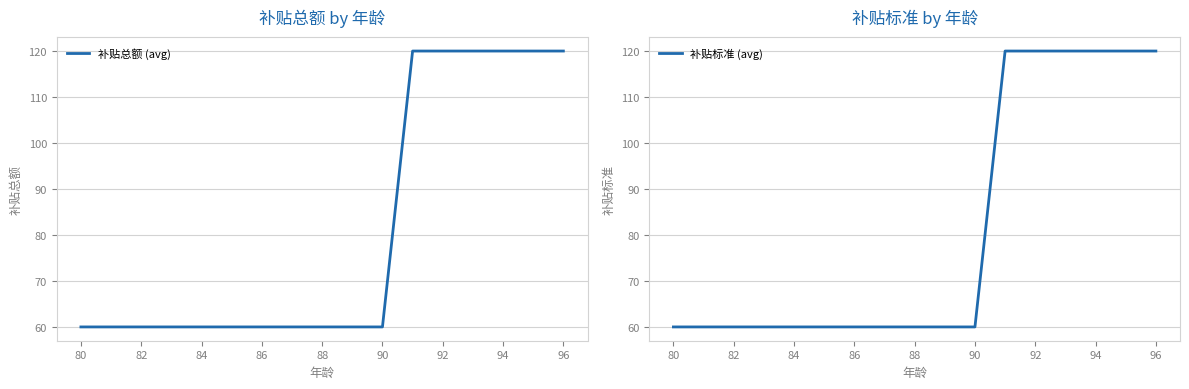

How many data points in 补贴总额 (avg) are above 60?

6